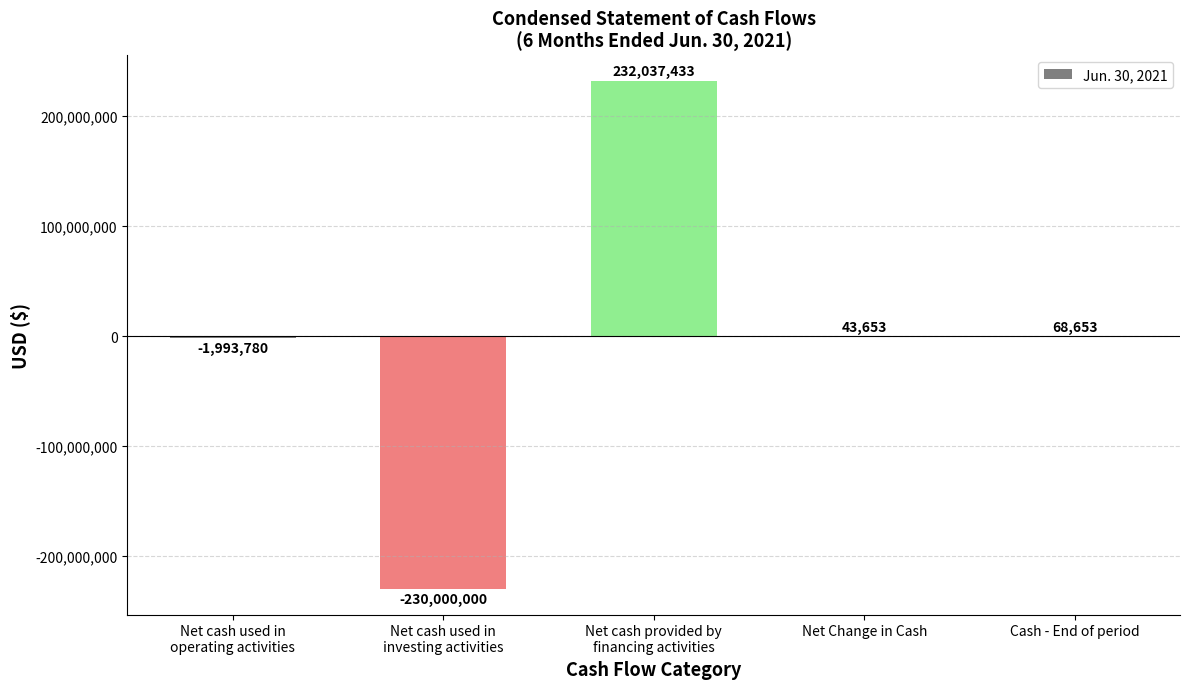

How many values are above zero?

3